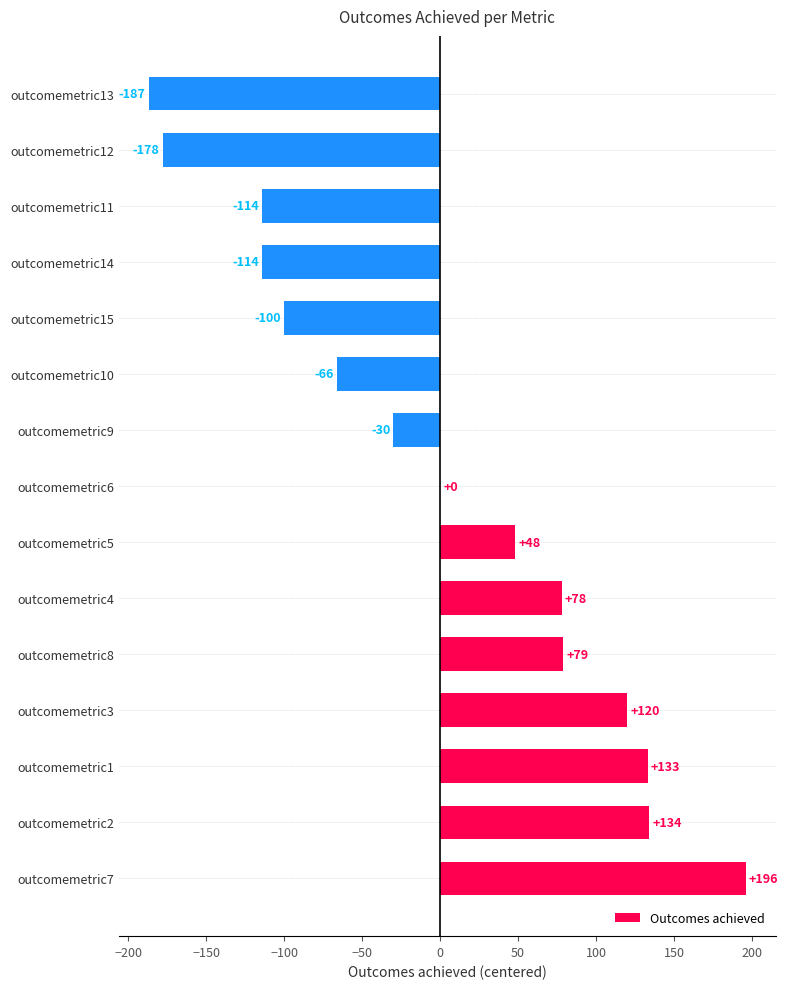

What is the change in value from outcomemetric8 to outcomemetric11?

-193.0